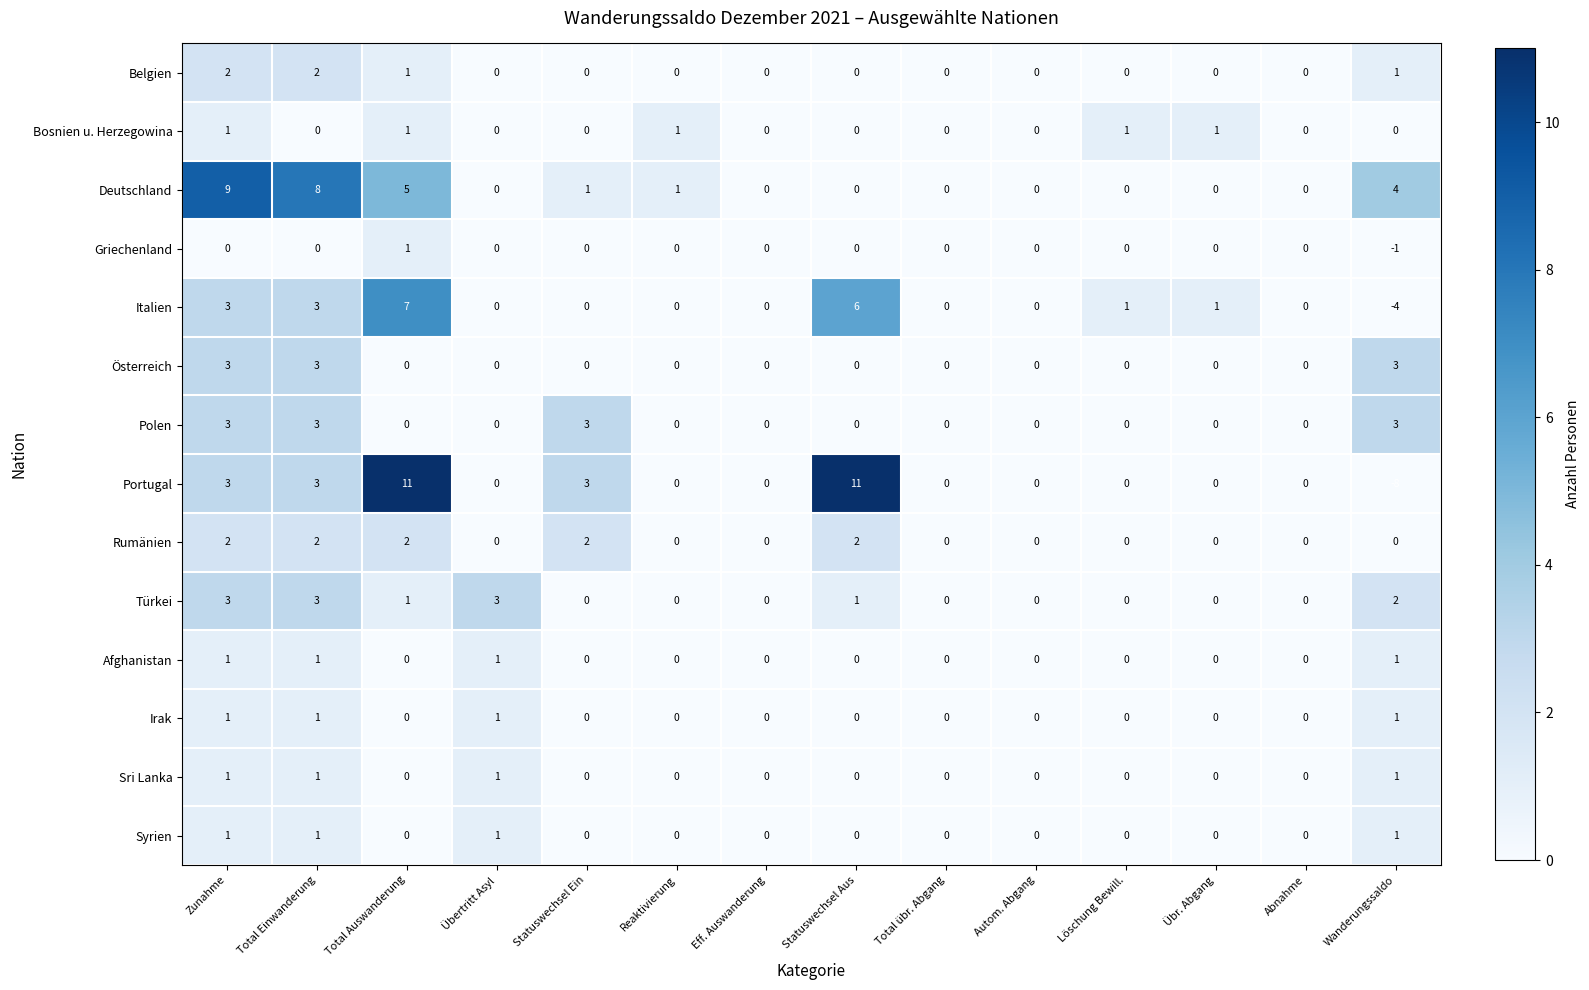

What is the sum of all Afghanistan values?

4